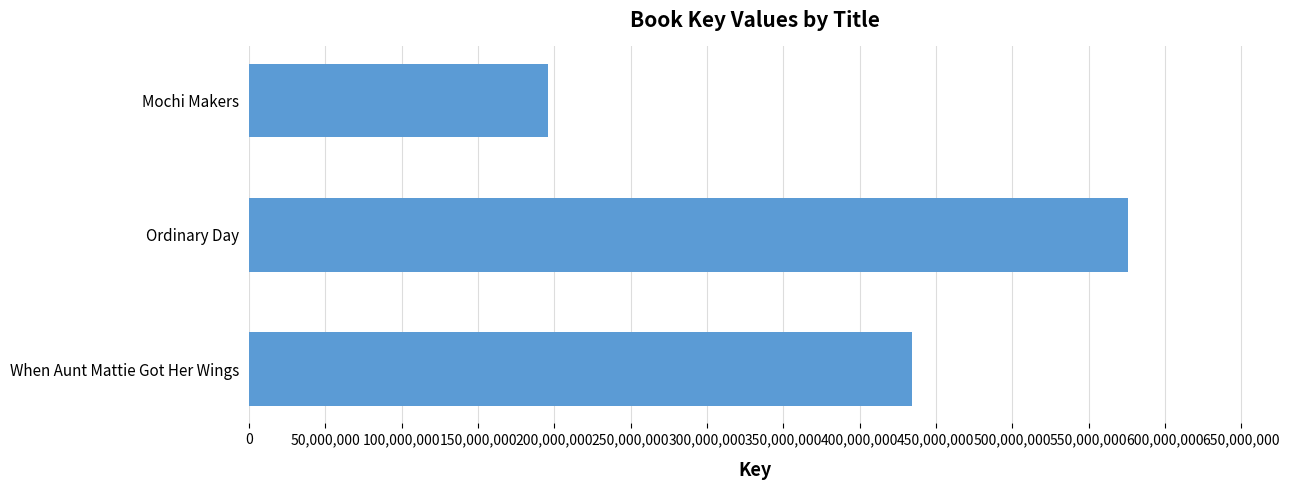

What is the value of the 3rd bar from the top?

434439480